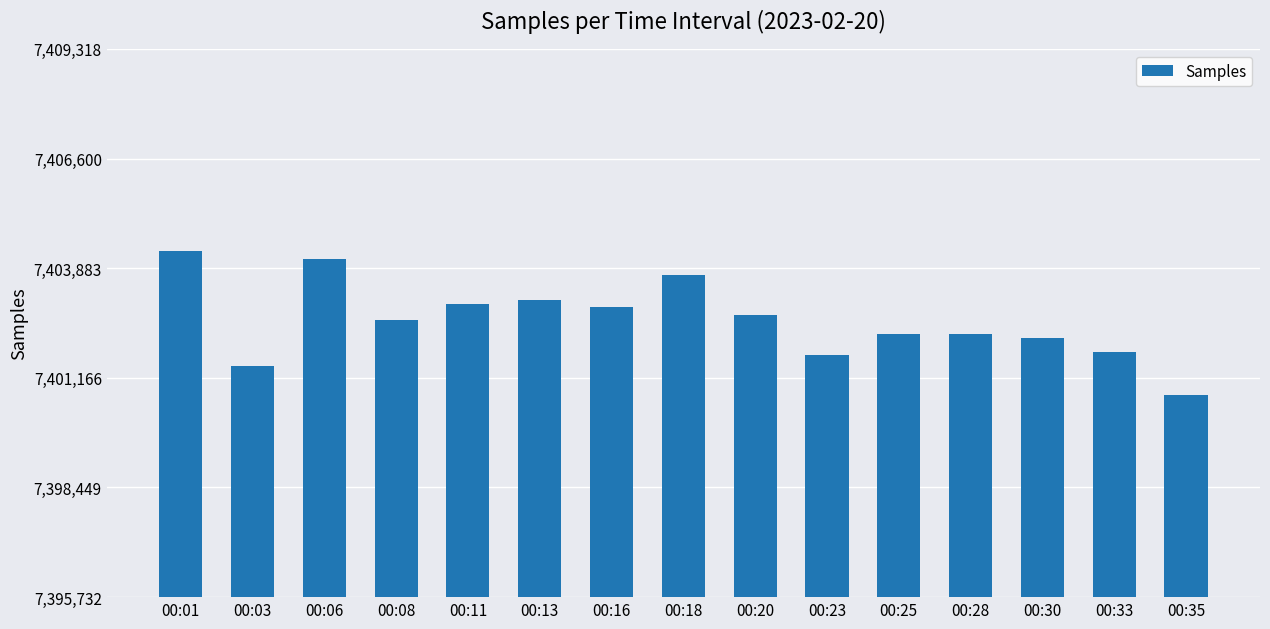

What is the greatest value displayed?

7404318